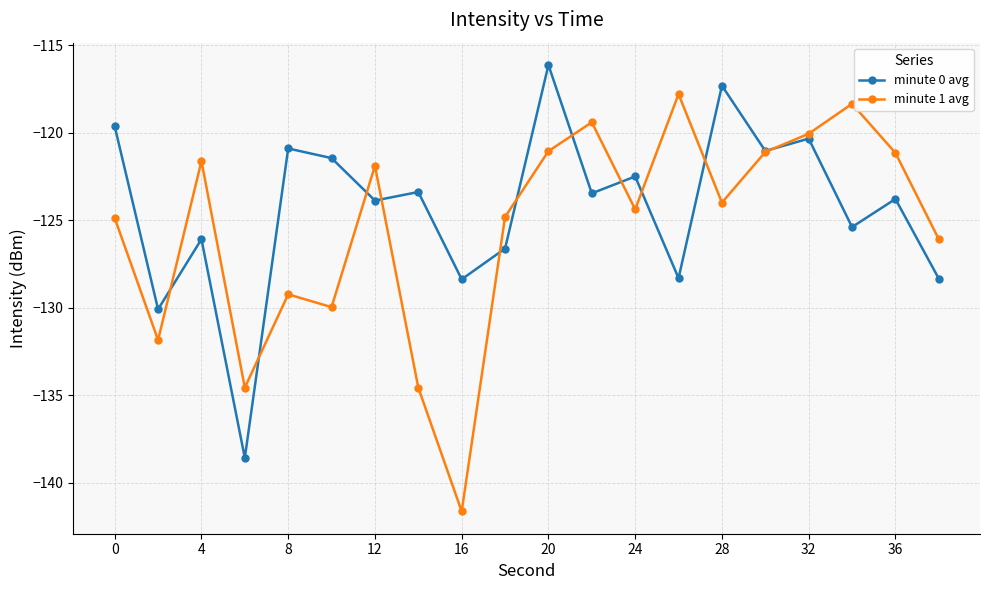

Is this an area chart (filled region under the line)?

No